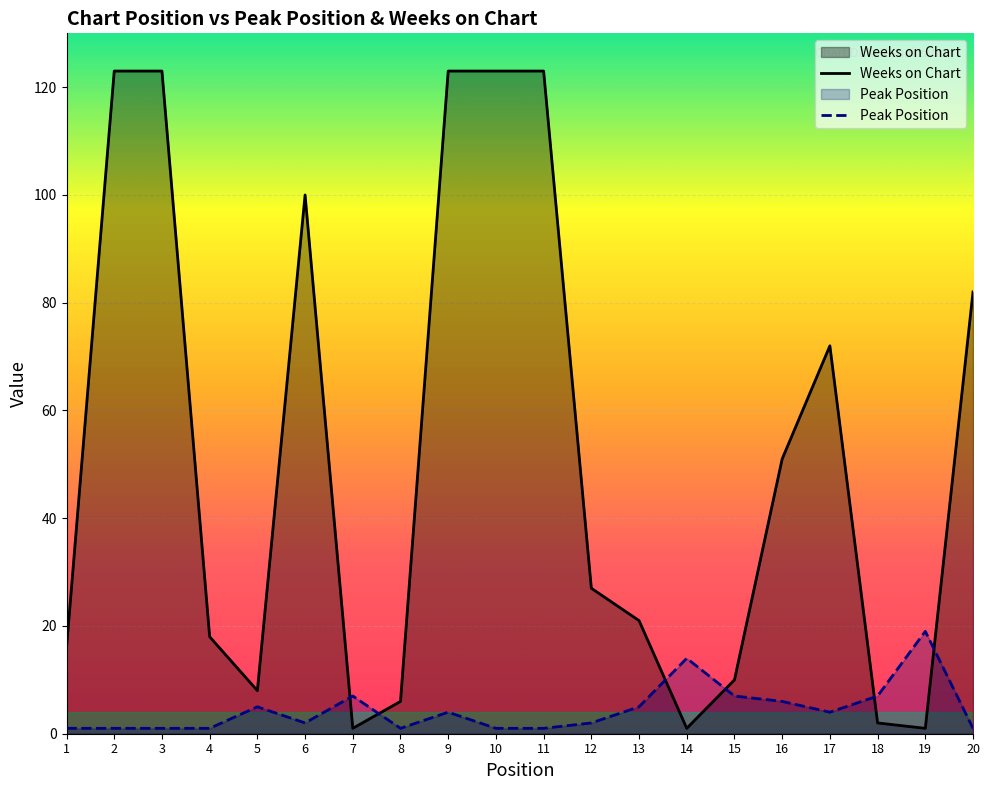

The value of Peak Position at 8 is 1. True or false?

True